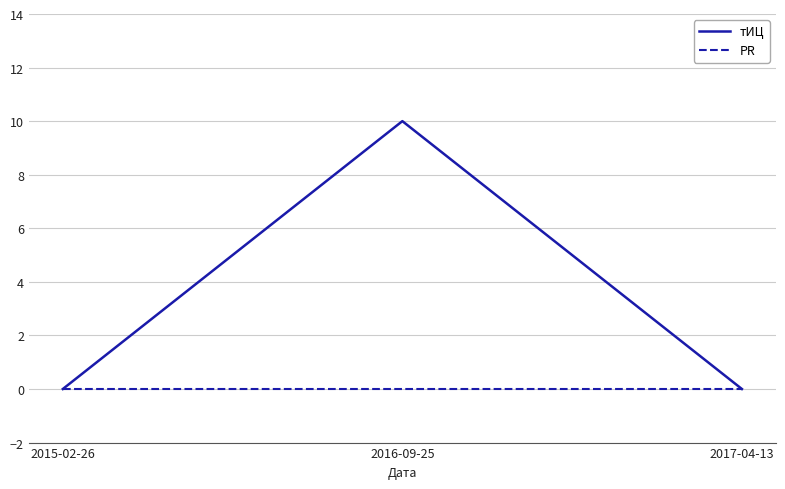

Which series changed the most between 2016-09-25 and 2017-04-13?

тИЦ